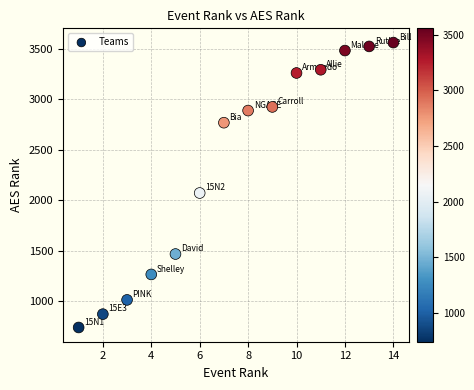

What Y value in the scatter plot is closest to 2149?

2070